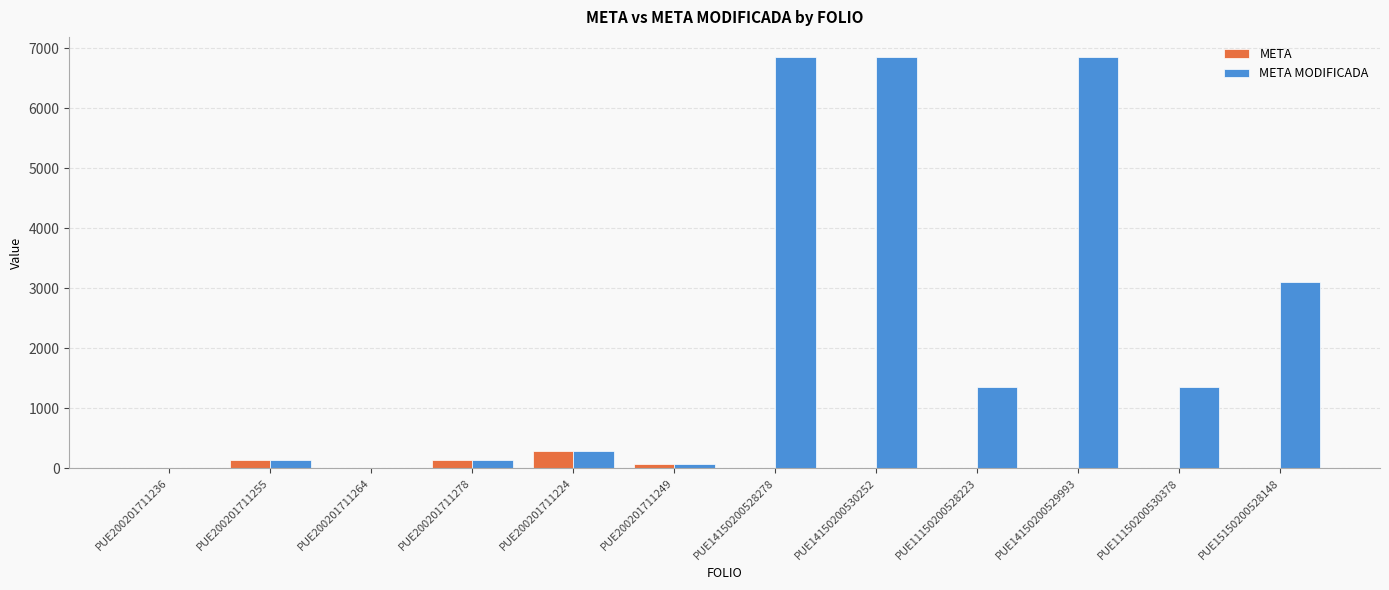

True or false: META MODIFICADA has a value of 1344.7 at PUE11150200528223.

True